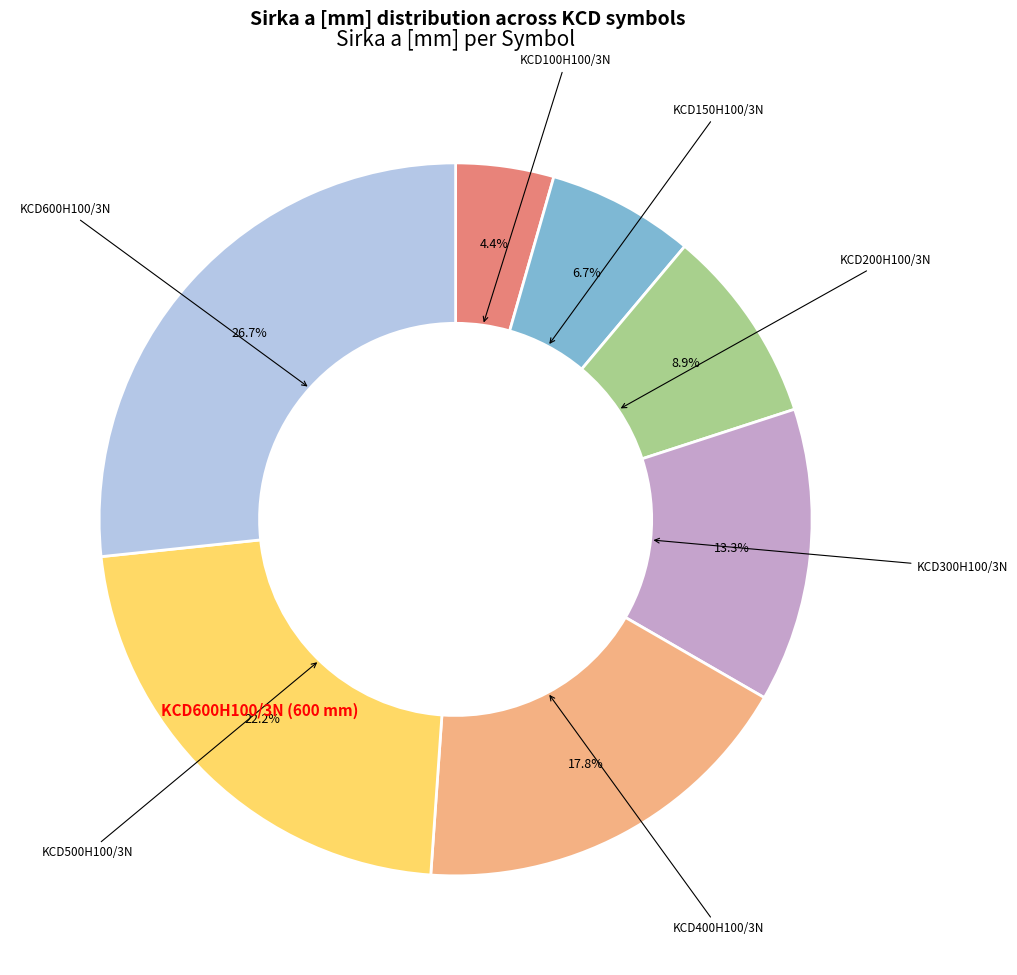

Is there any slice that represents more than half of the pie?

No